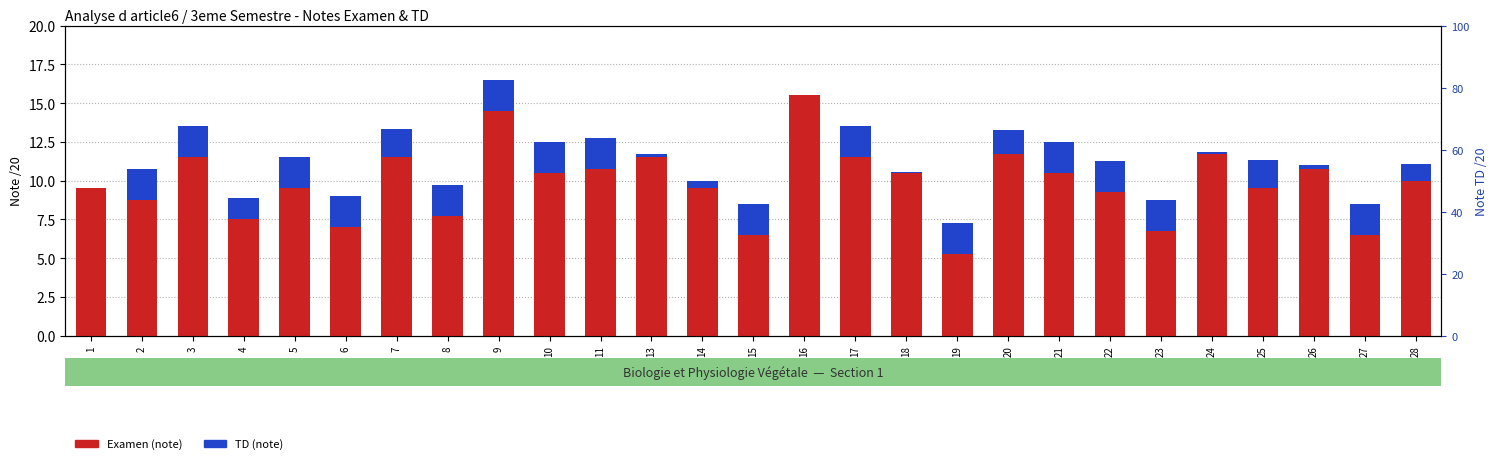

How many values in the Examen series exceed 10?

13